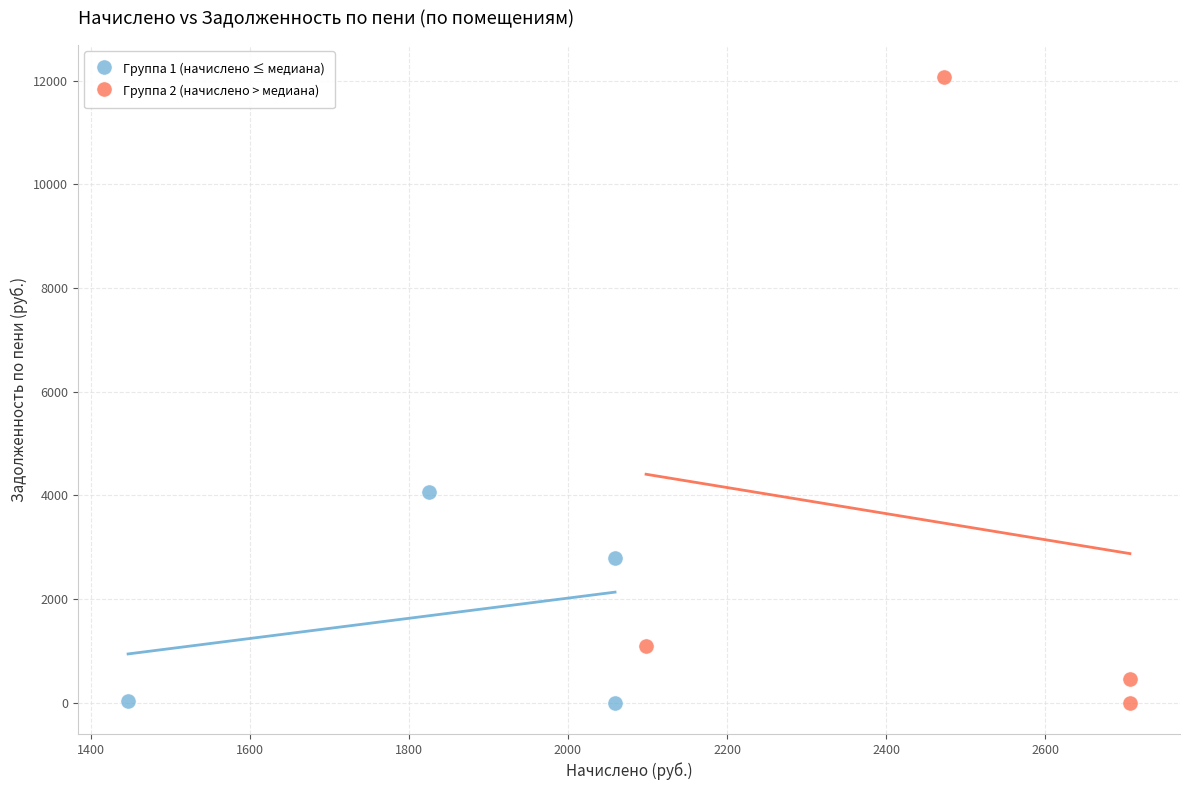

Which series has the largest Y range (max minus min)?

Группа 2 (начислено > медиана)